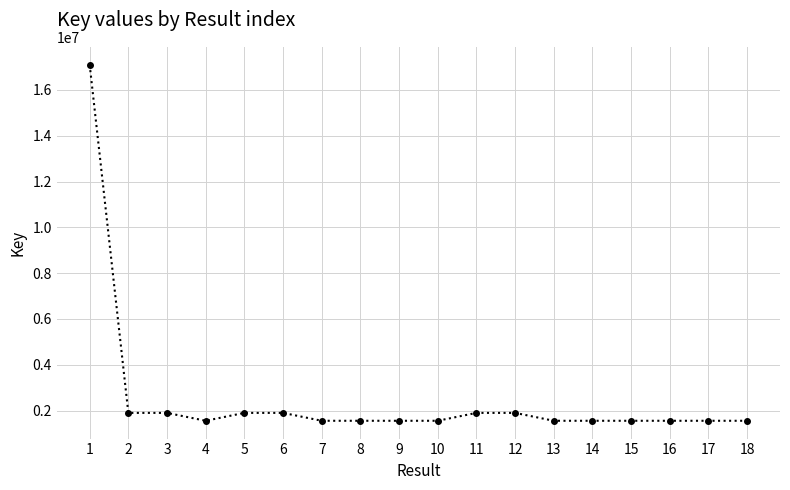

What is the average value?

2533248